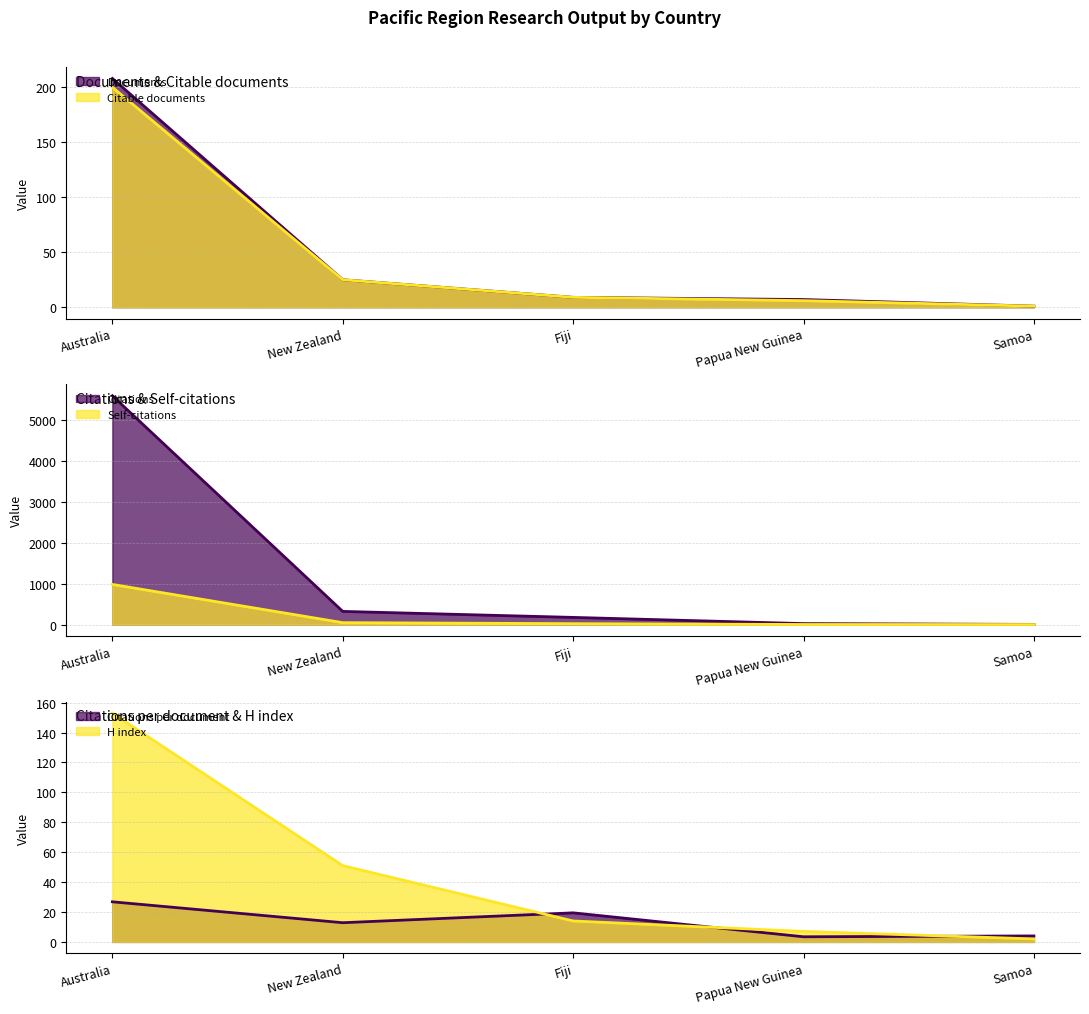

What is the label of the 5th point from the right?

Samoa